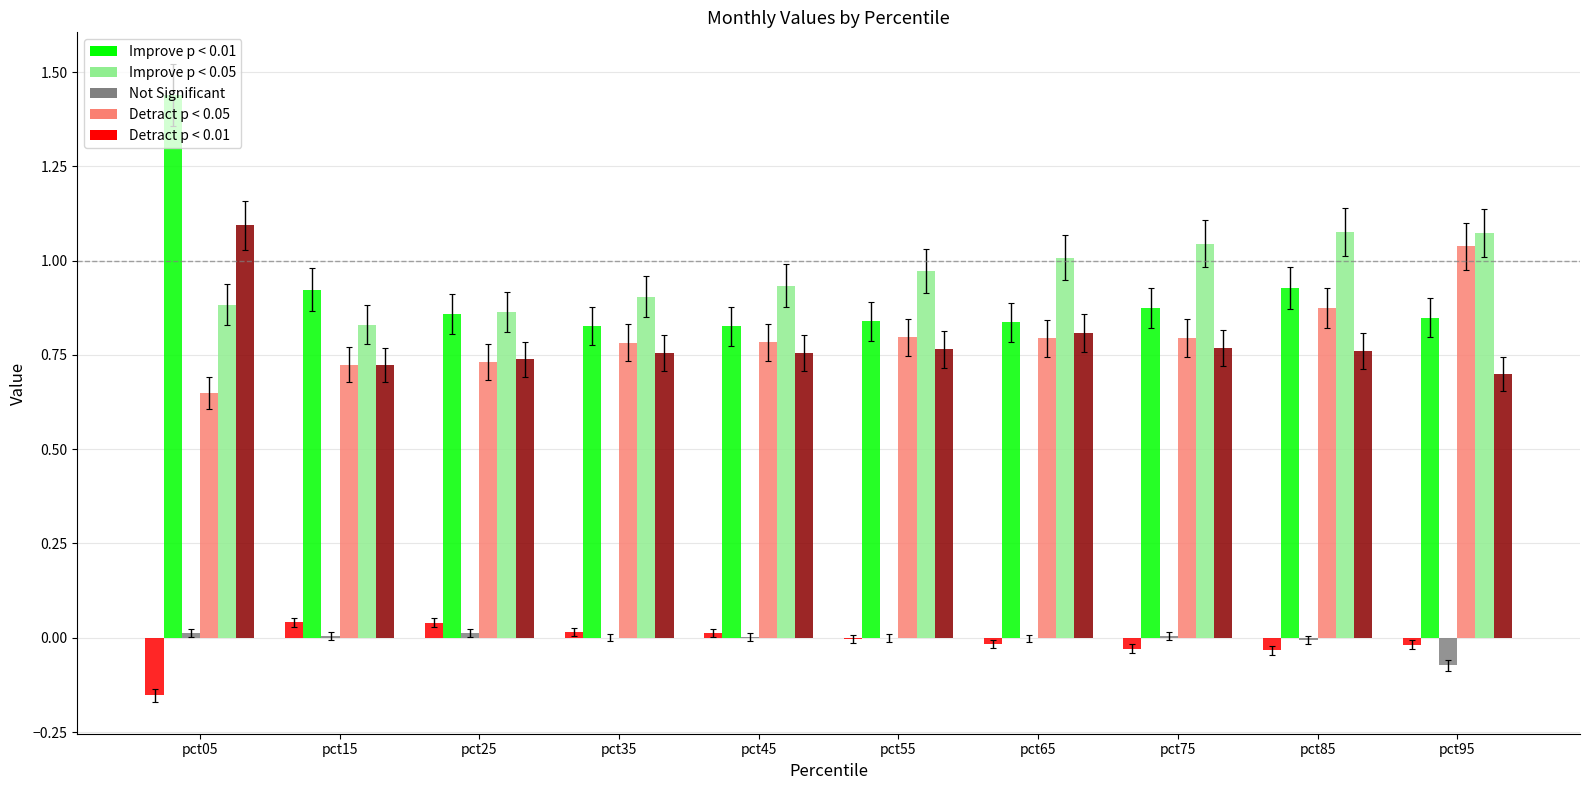

Which category has the highest value across all series?

pct05